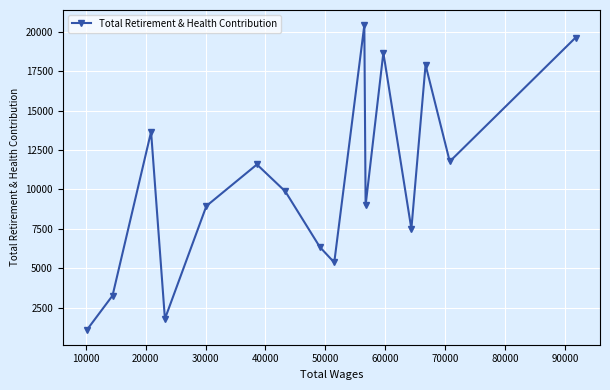

What is the value of the 3rd point from the left?

13656